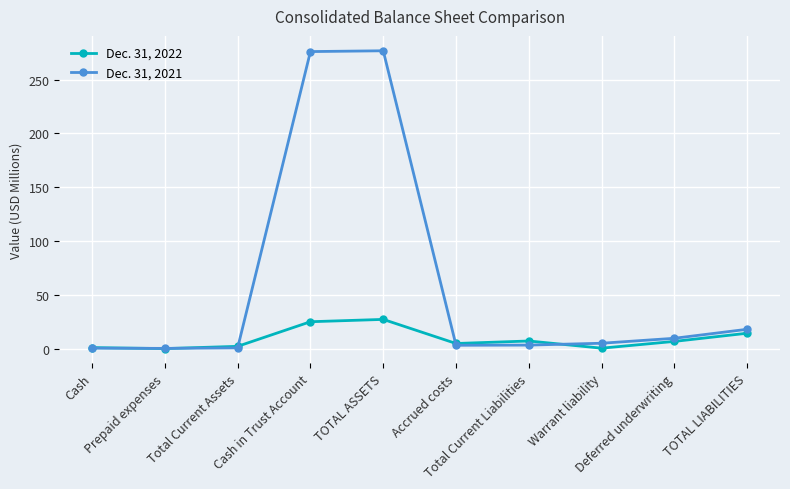

The Dec. 31, 2021 series shows 81.4 at TOTAL ASSETS. True or false?

False